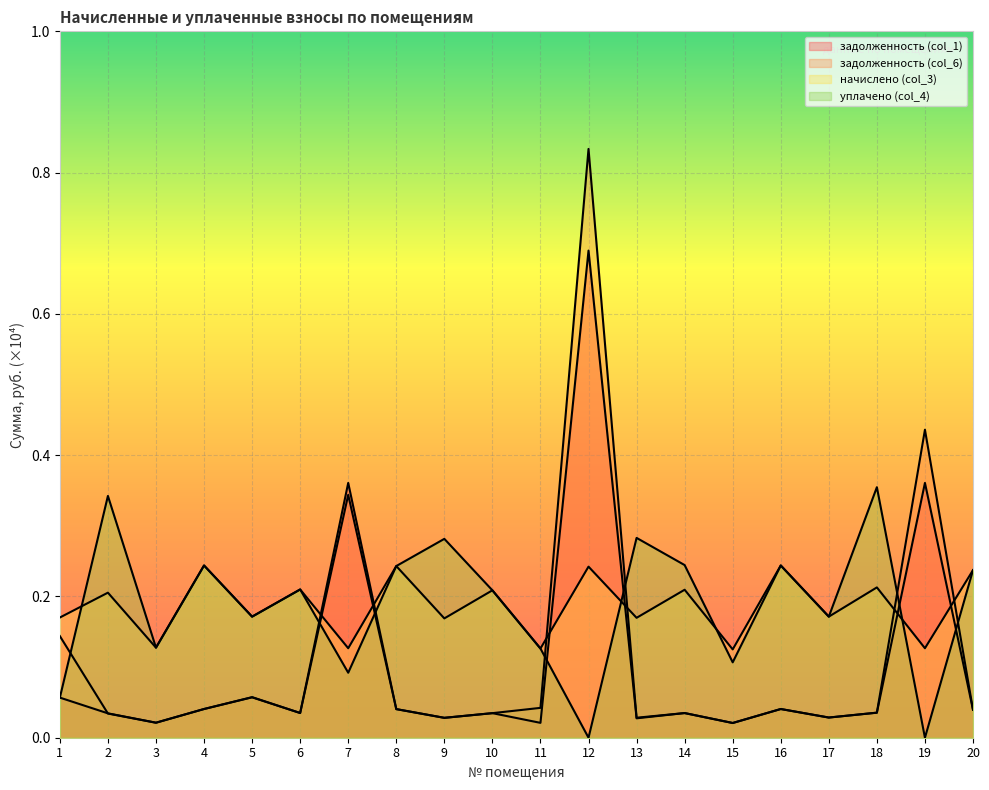

What are all the series names shown in the legend?

задолженность (col_1), задолженность (col_6), начислено (col_3), уплачено (col_4)